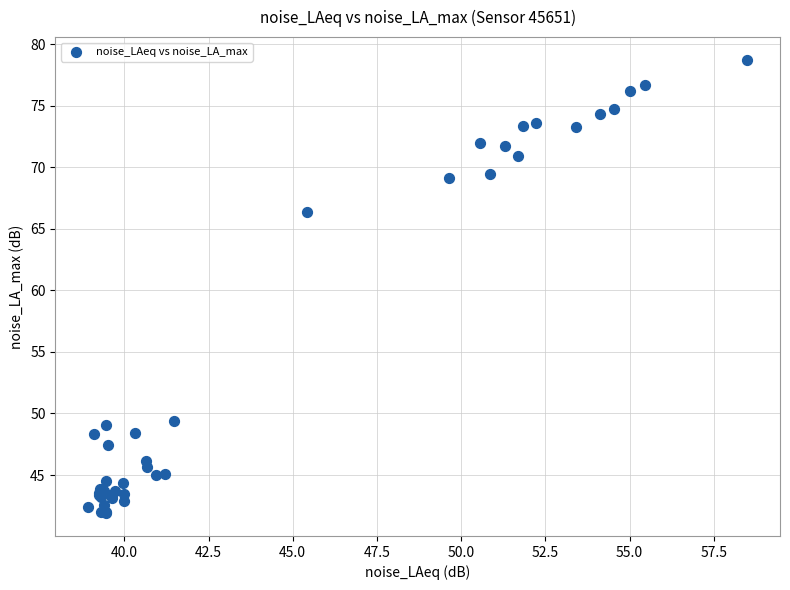

What Y value in the scatter plot is closest to 60?

66.3